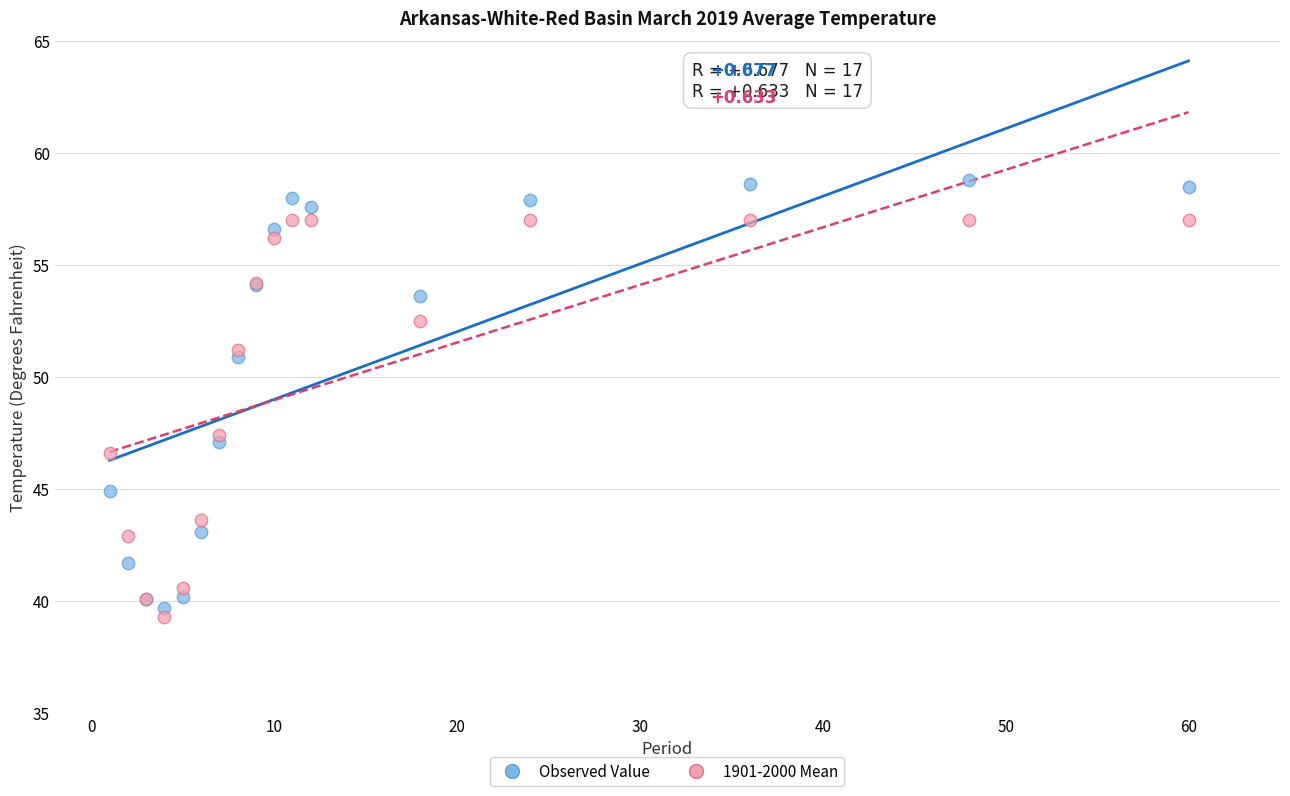

What is the X range (max minus min) for the scatter plot?

59.0